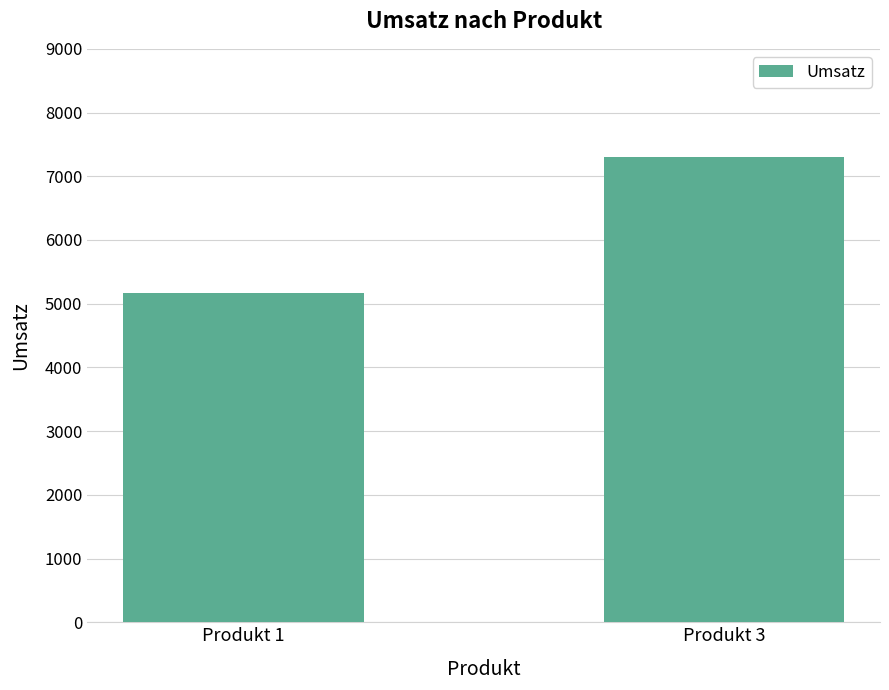

Is it true that the value at Produkt 3 is 4812?

False